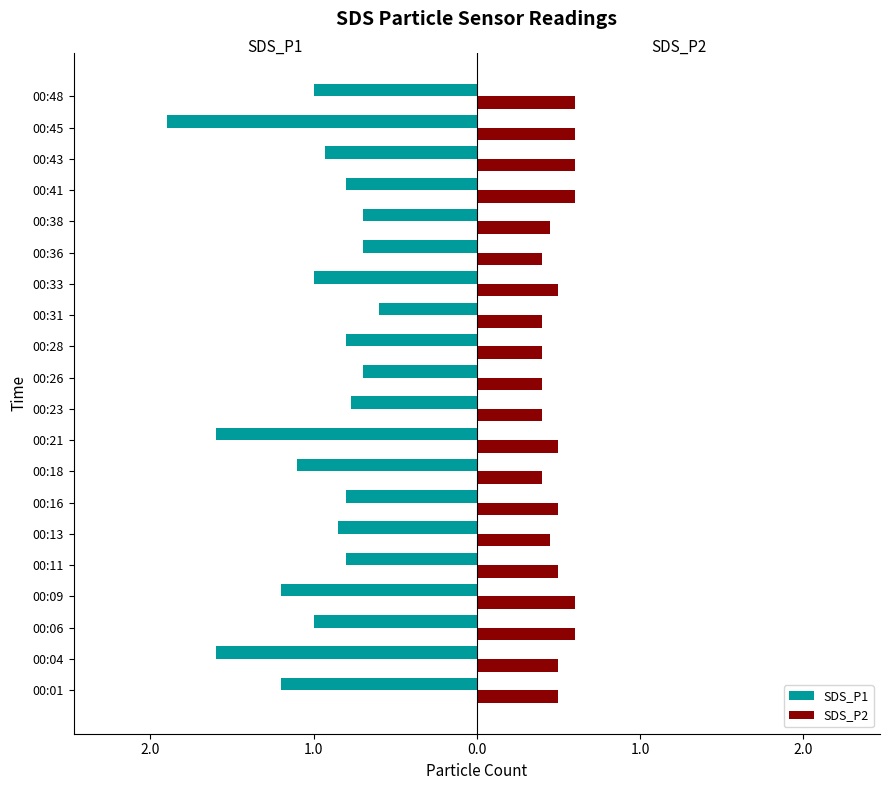

Count the SDS_P2 values in the range 0 to 1.

20